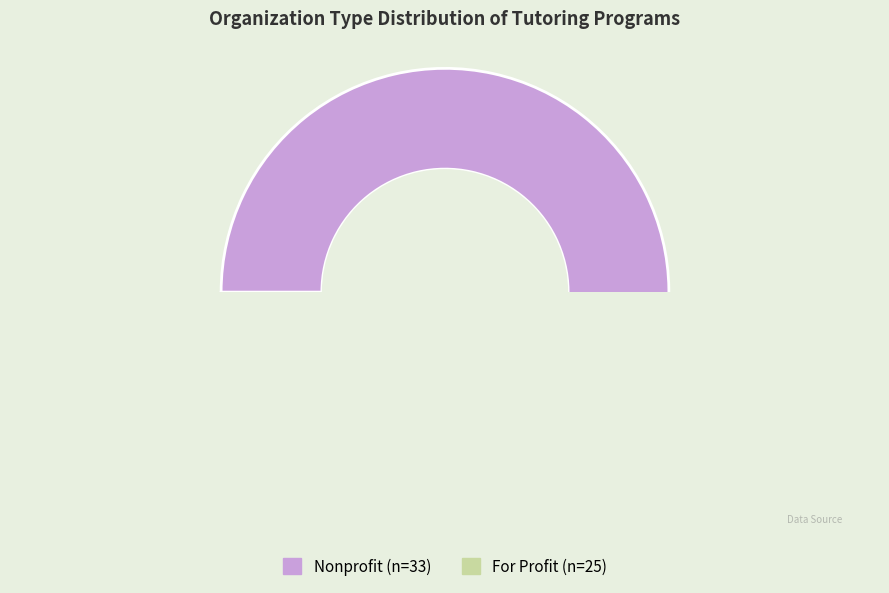

Which category has the smallest portion of the pie?

For Profit